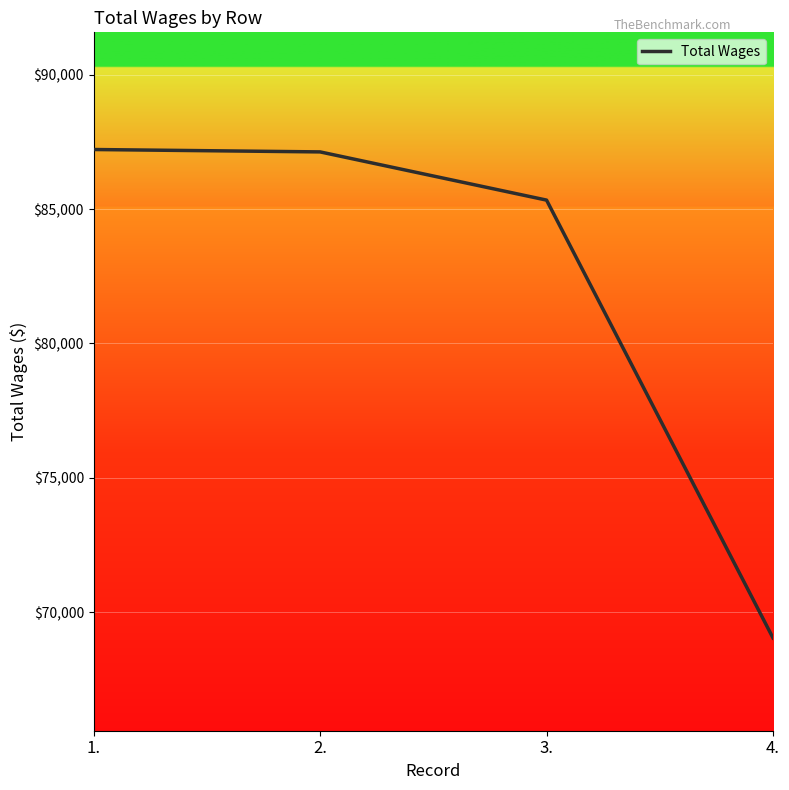

What value does the data have at 3., to the nearest 100?

85300